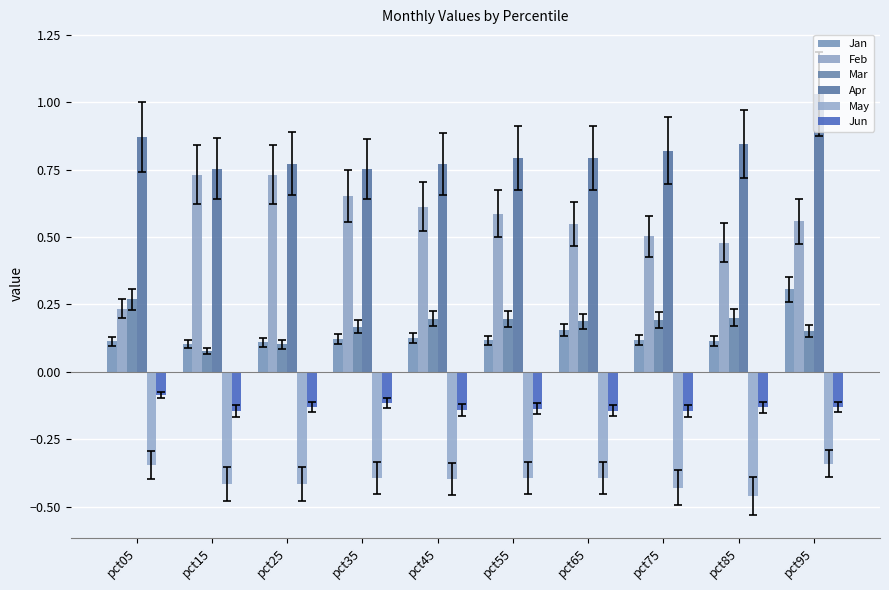

Is it true that May equals -0.4 at pct75?

True